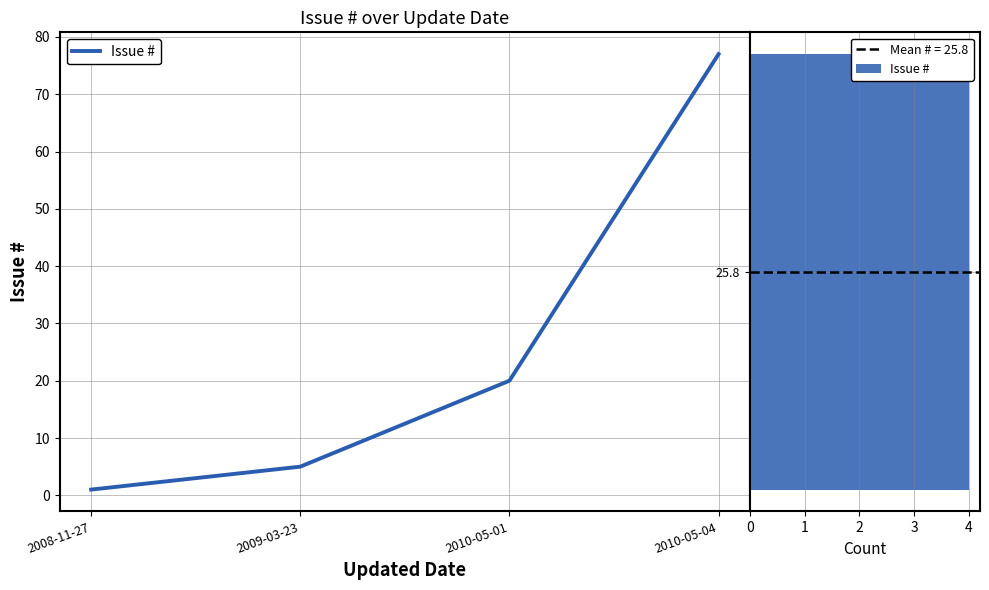

What is the change in value from 2008-11-27 to 2010-05-01?

+19